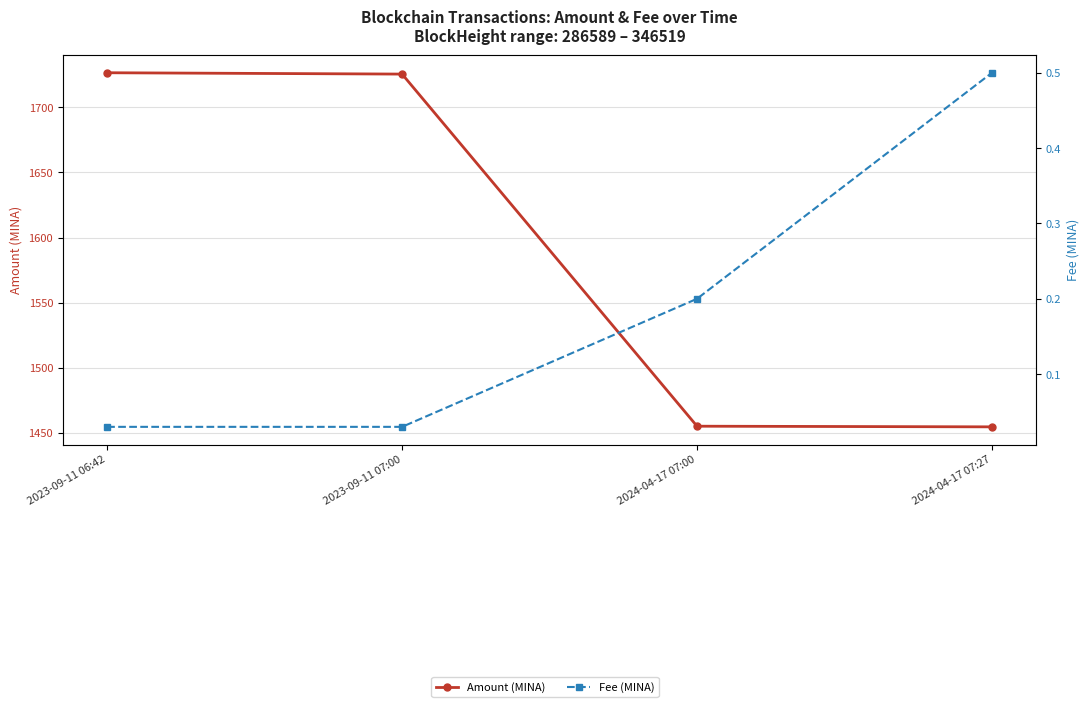

At which label does Fee (MINA) reach its peak?

2024-04-17 07:27